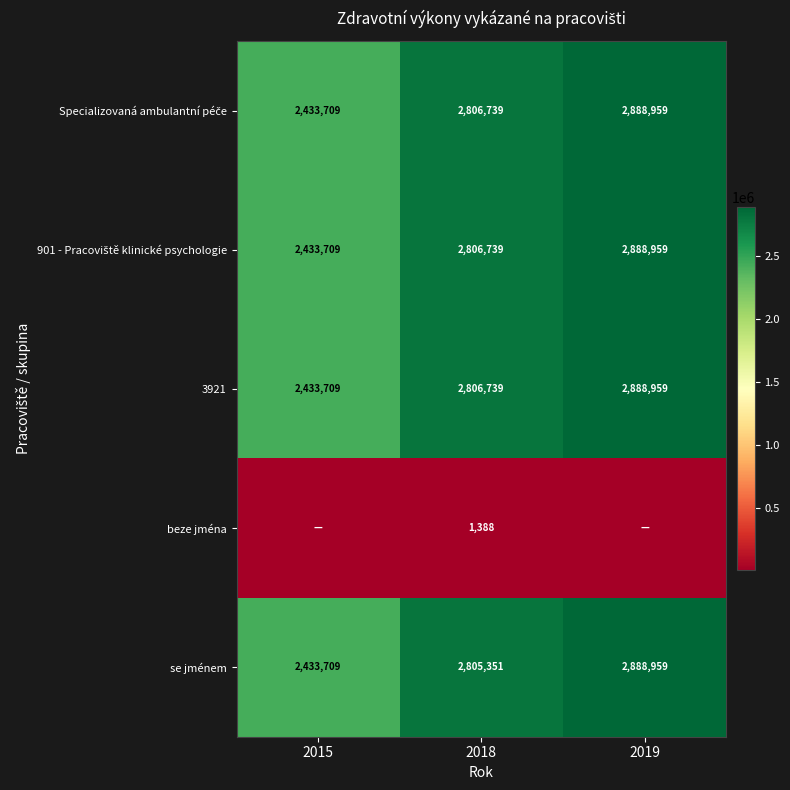

What is the total value across all series at 2018?

11226956